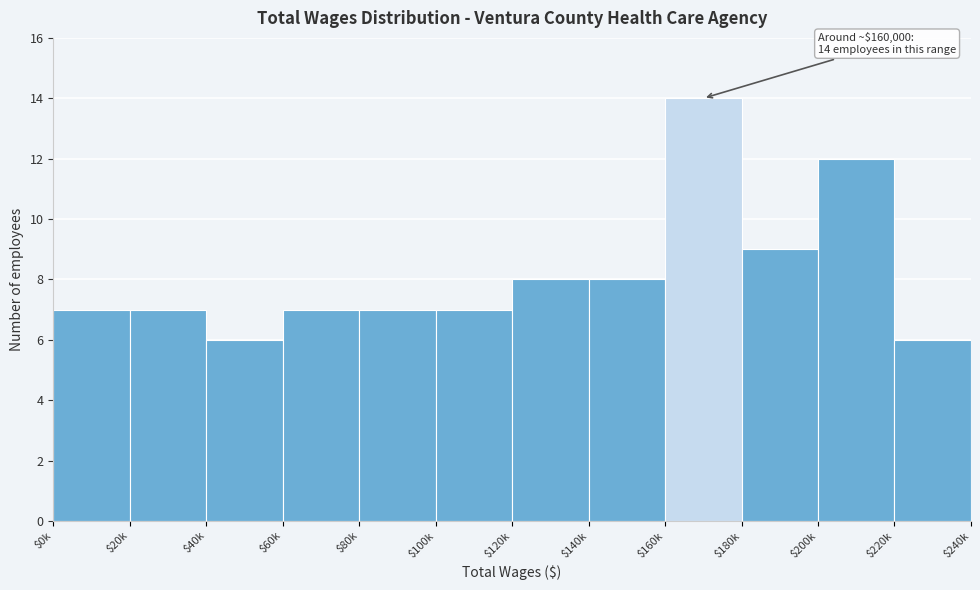

Reading right to left, list all the values displayed in this chart.

6	12	9	14	8	8	7	7	7	6	7	7